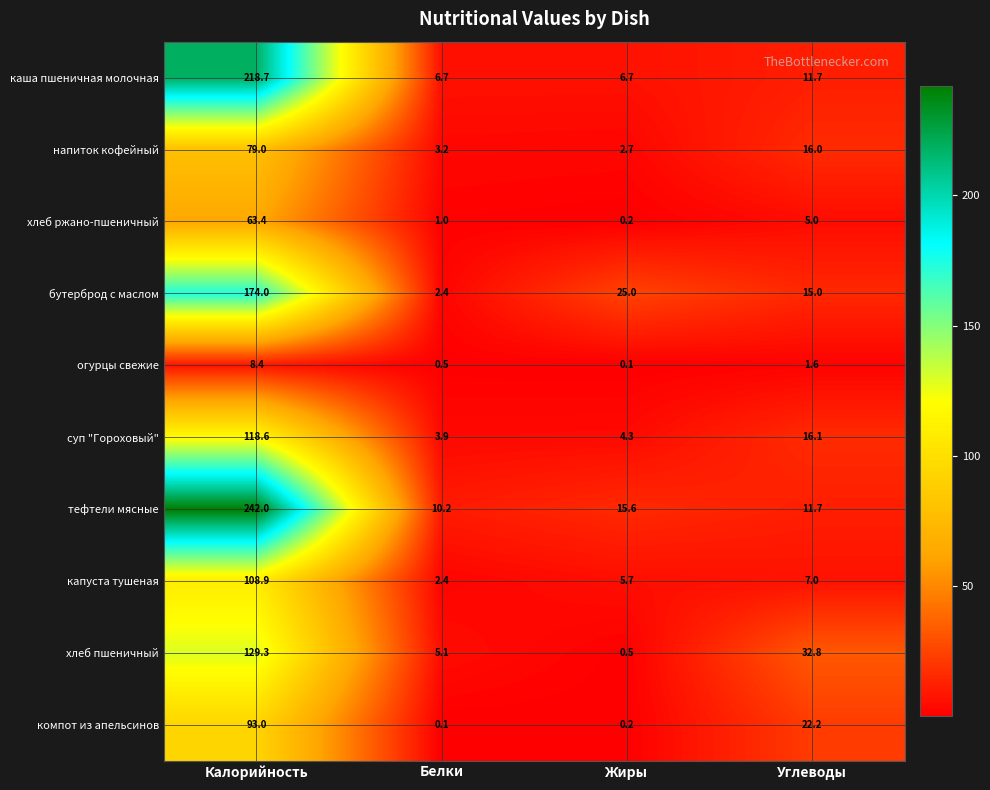

Is it true that тефтели мясные equals 242.0 at Калорийность?

True